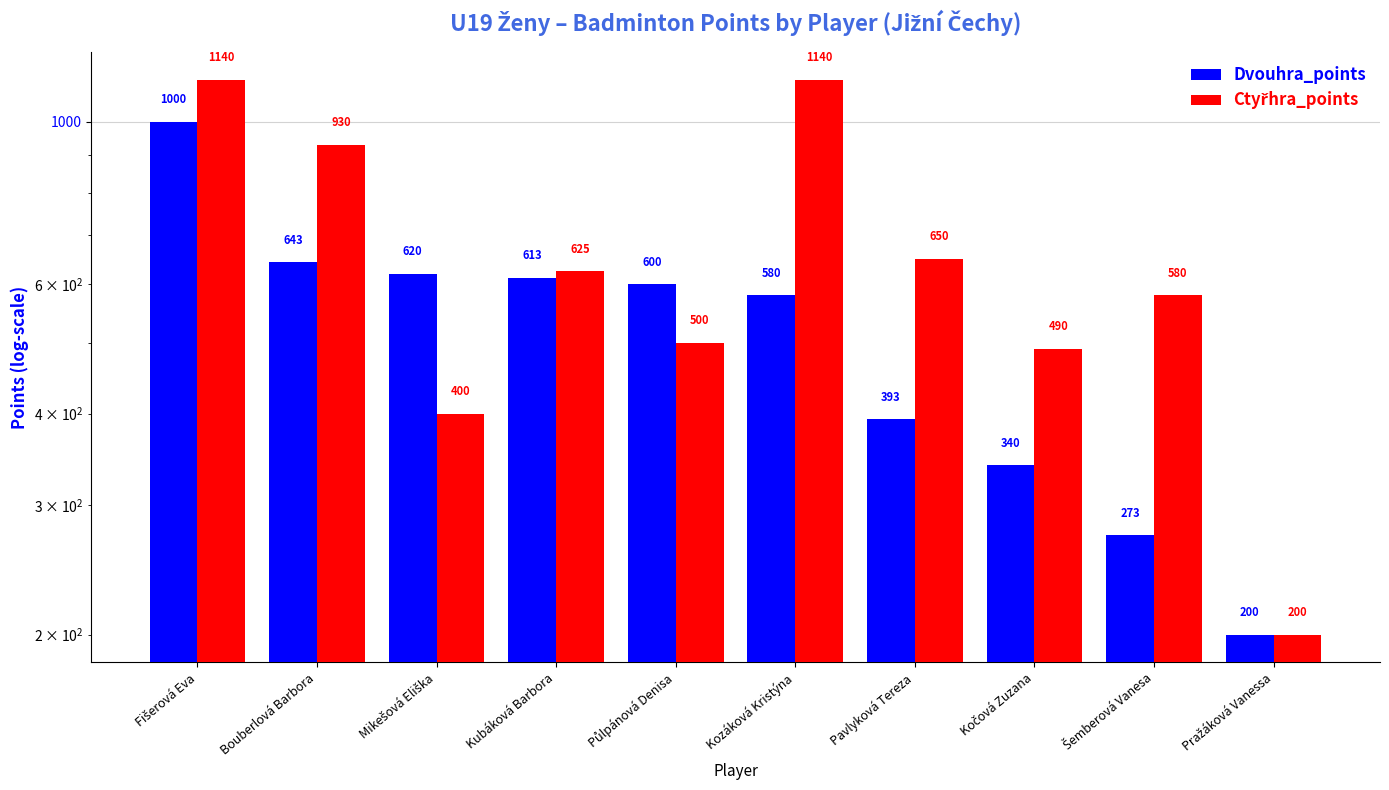

What is the total value across all series at Pavlyková Tereza?

1043